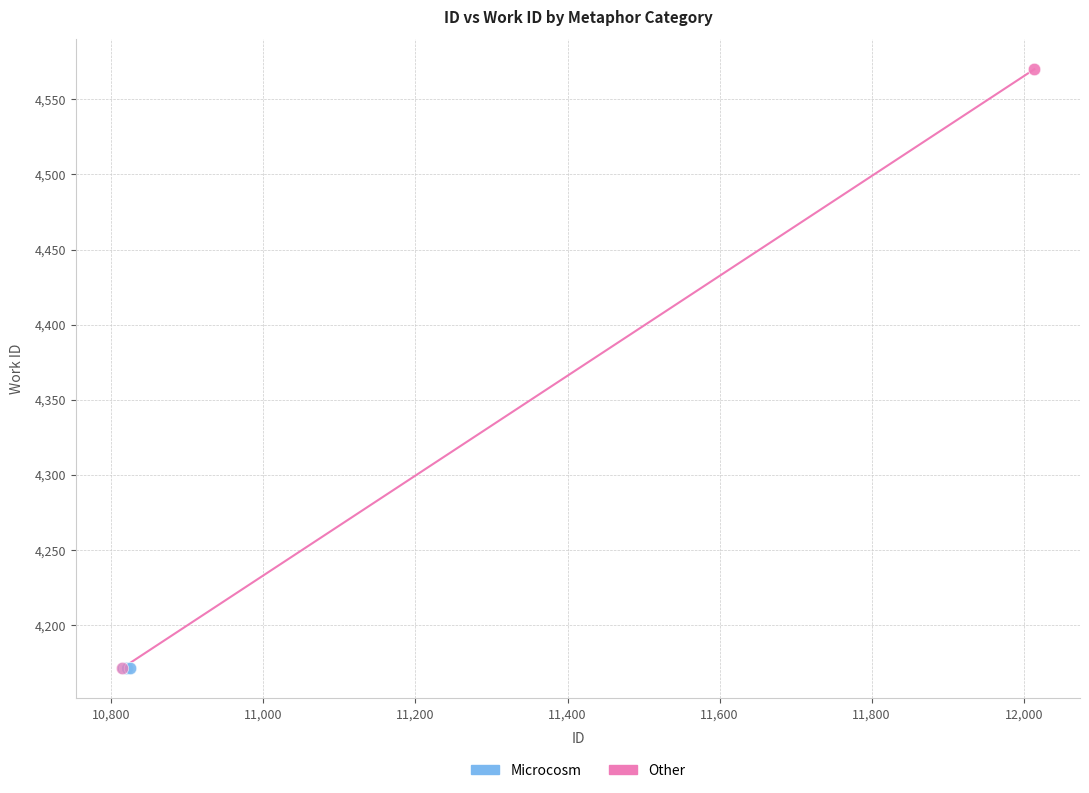

Which series reaches the maximum Y coordinate?

Other